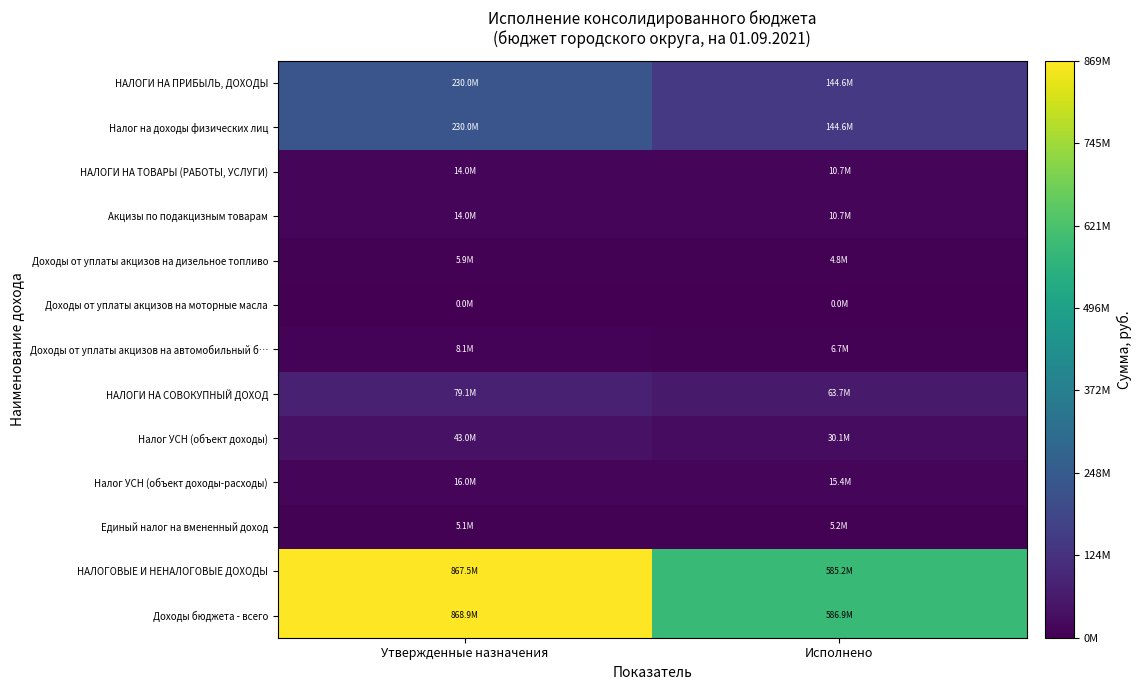

What is the total value across all series at Исполнено?

1608778862.2